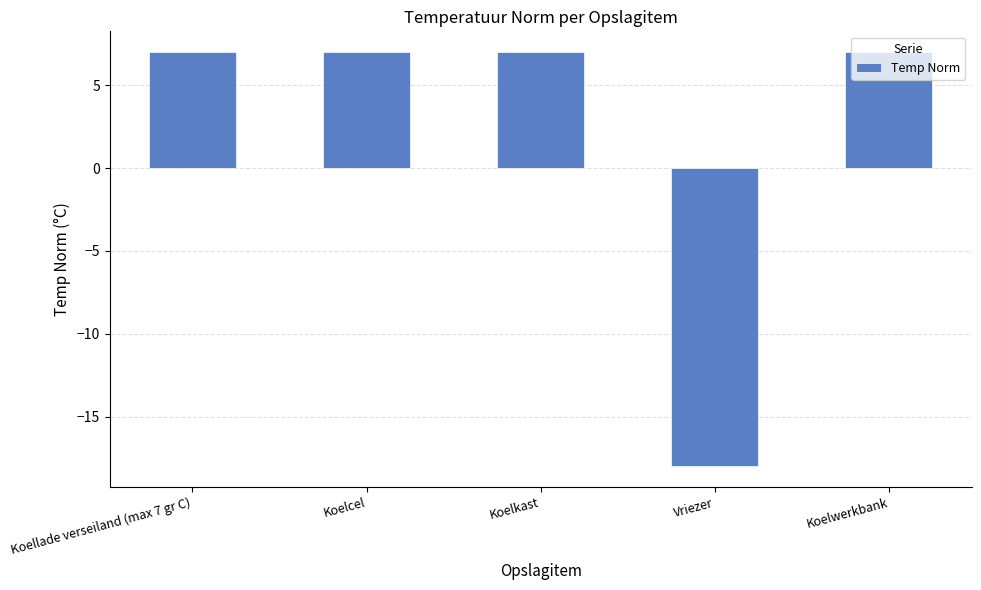

What is the label of the 1st bar from the right?

Koelwerkbank